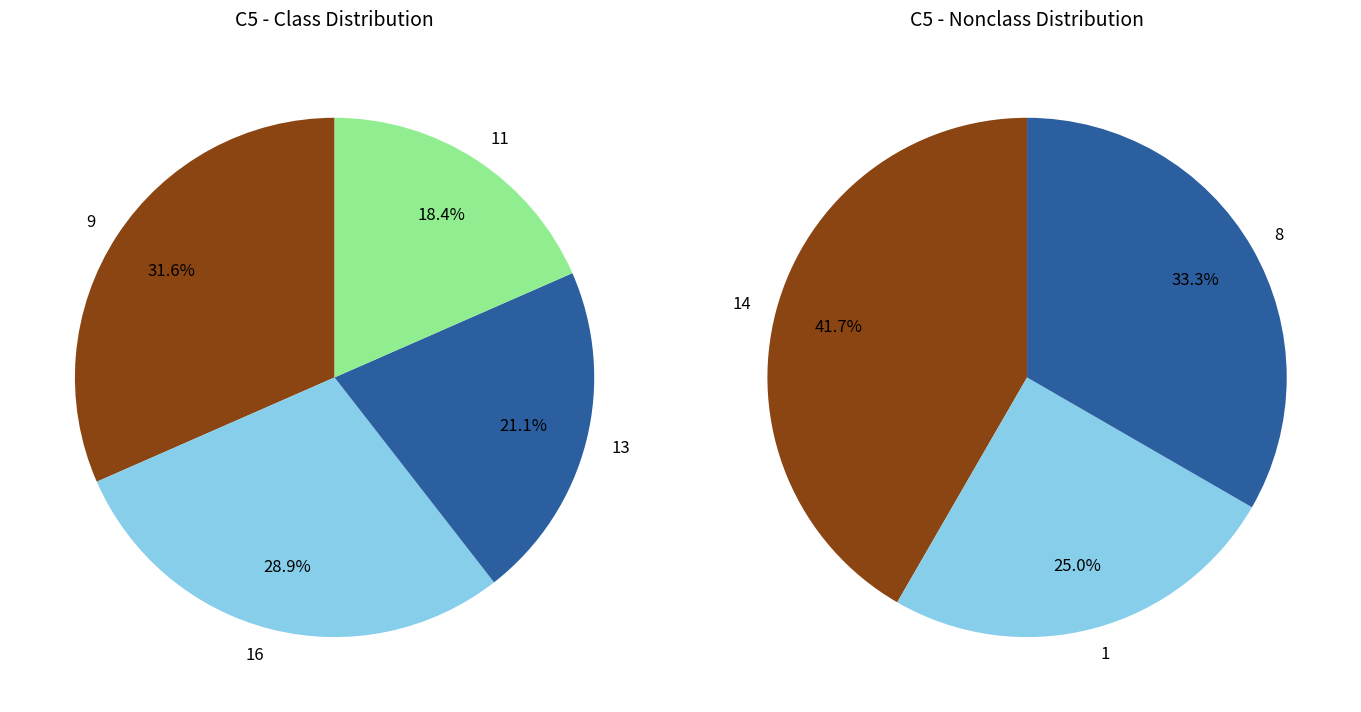

Do 14 and 11 together represent more than half of the pie?

No